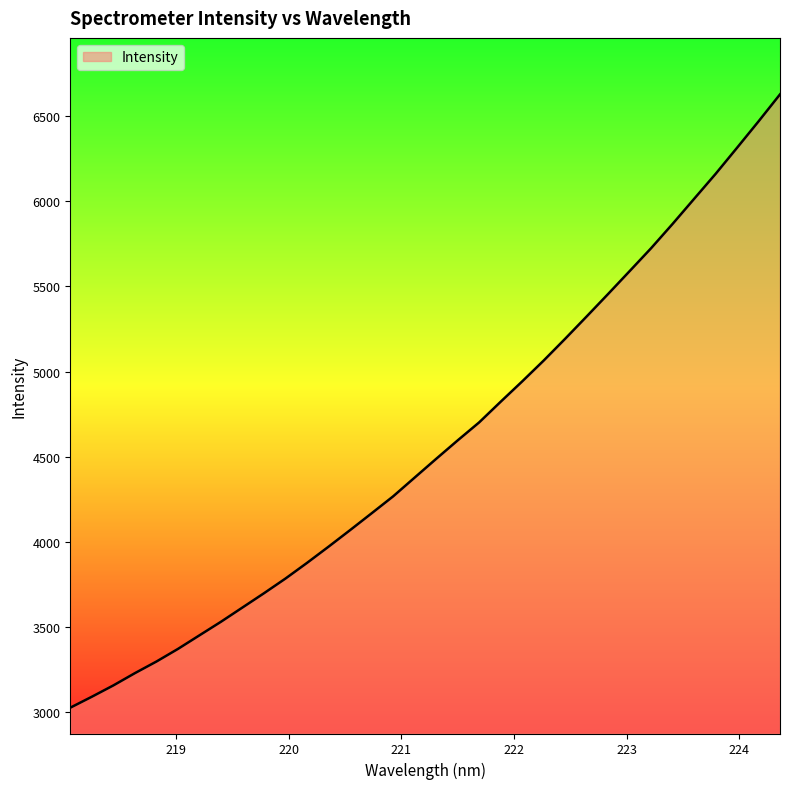

What is the difference between the maximum and minimum values?

3597.8